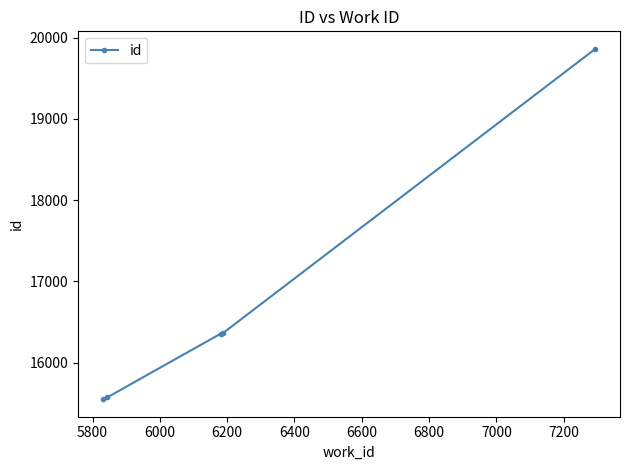

What is the value of the 3rd point from the left?

16358